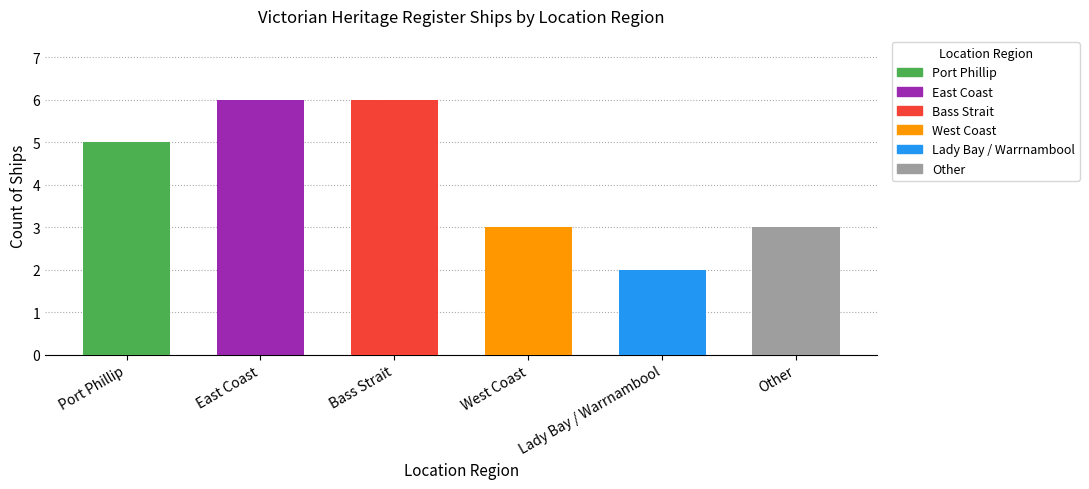

Between Bass Strait and Lady Bay / Warrnambool, which is larger?

Bass Strait